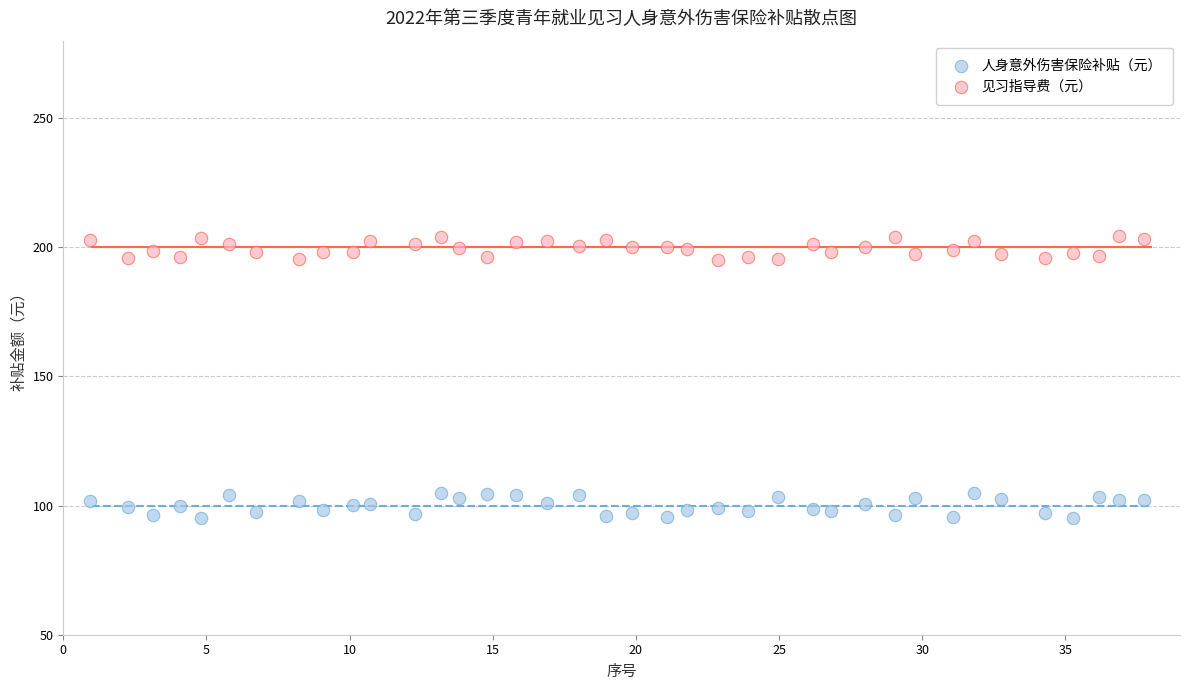

What is the X range (max minus min) for the scatter plot?

36.8